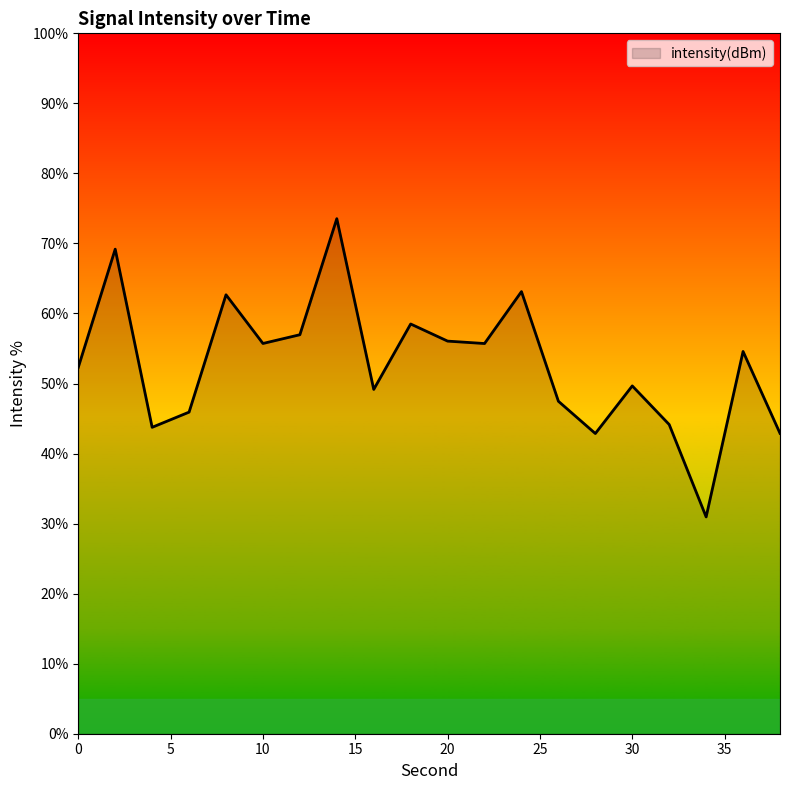

What is the minimum value shown in the chart?

31.0